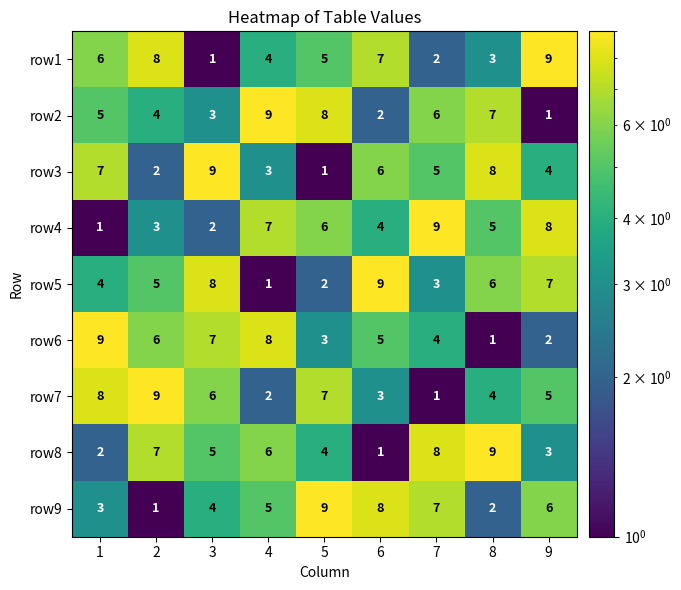

What is the total value across all series at 2?

45